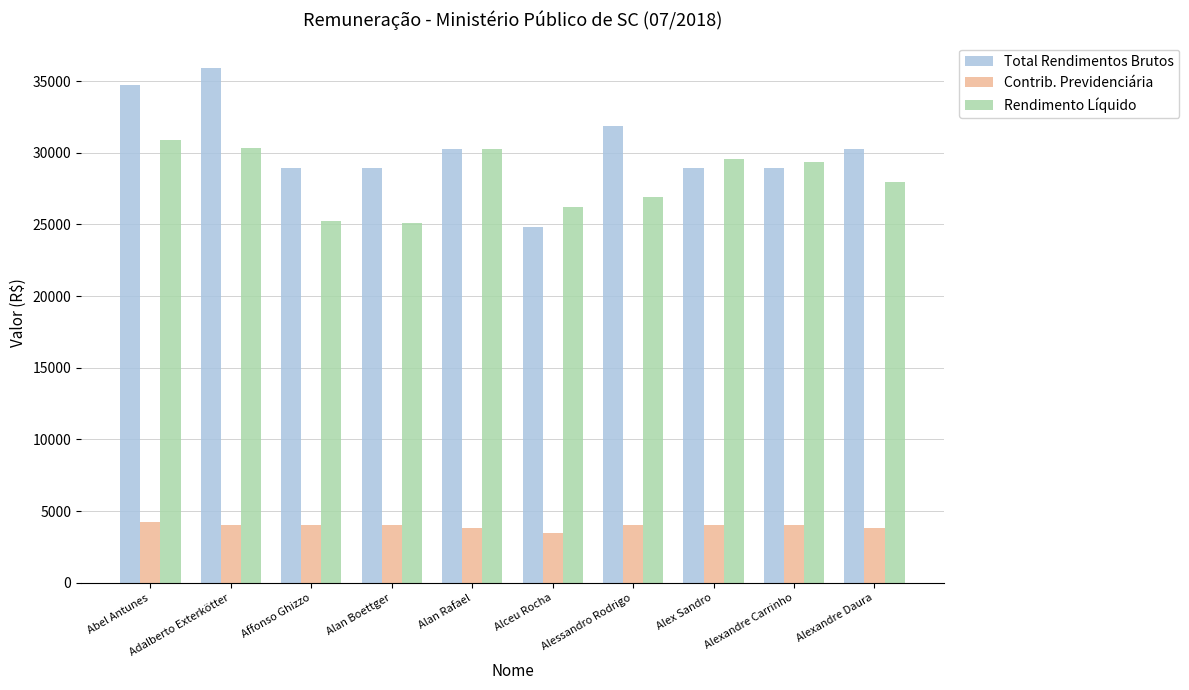

How many data points in Contrib. Previdenciária are less than 4052?

3